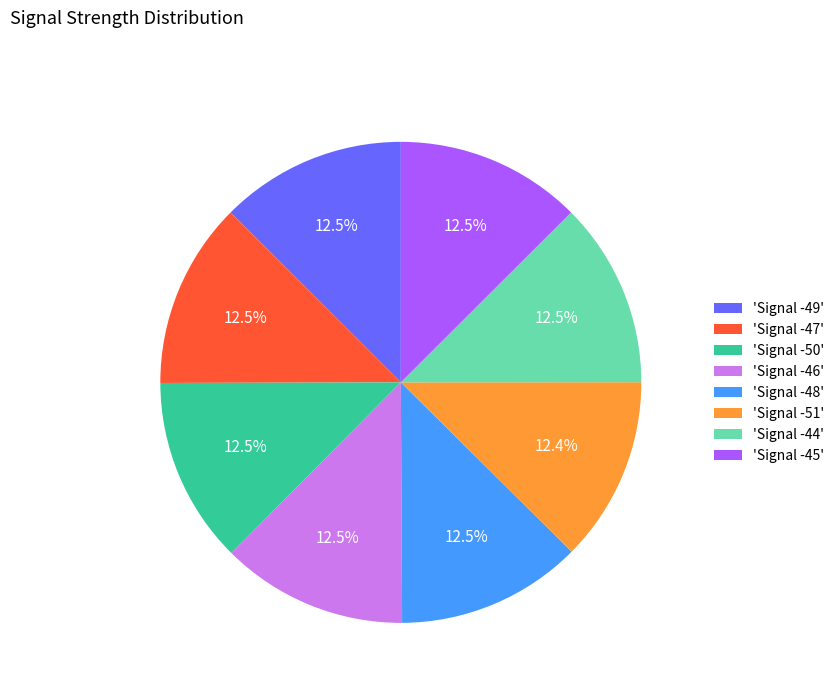

Does any single category account for the majority?

No